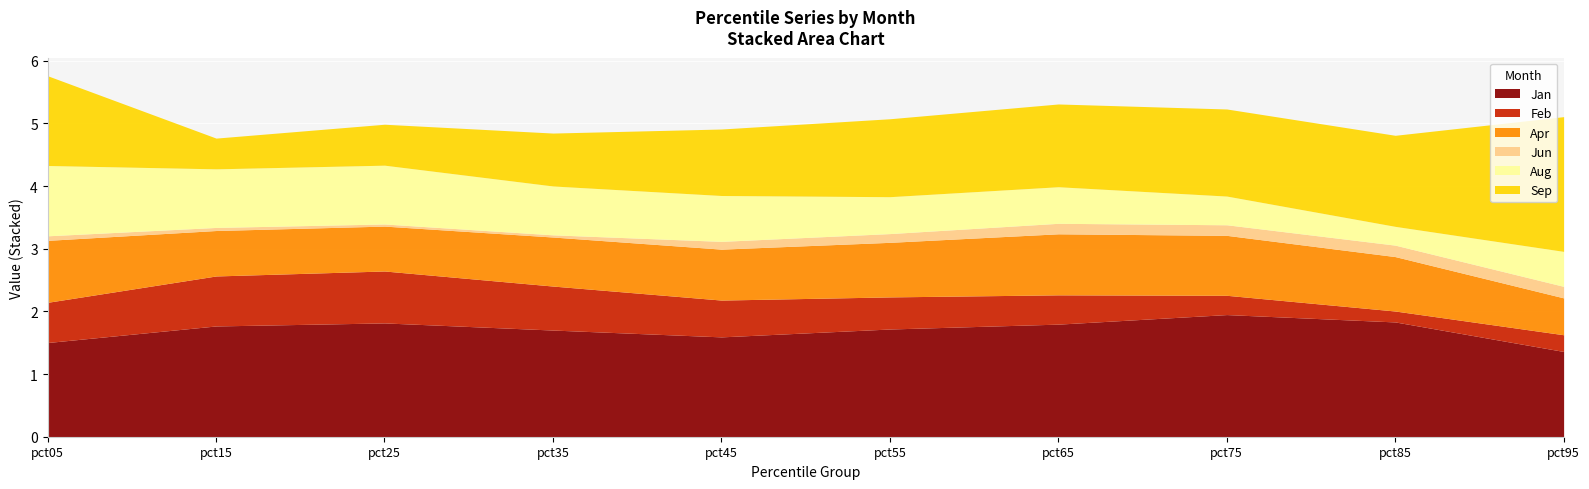

True or false: Feb and Jan intersect in this chart.

False